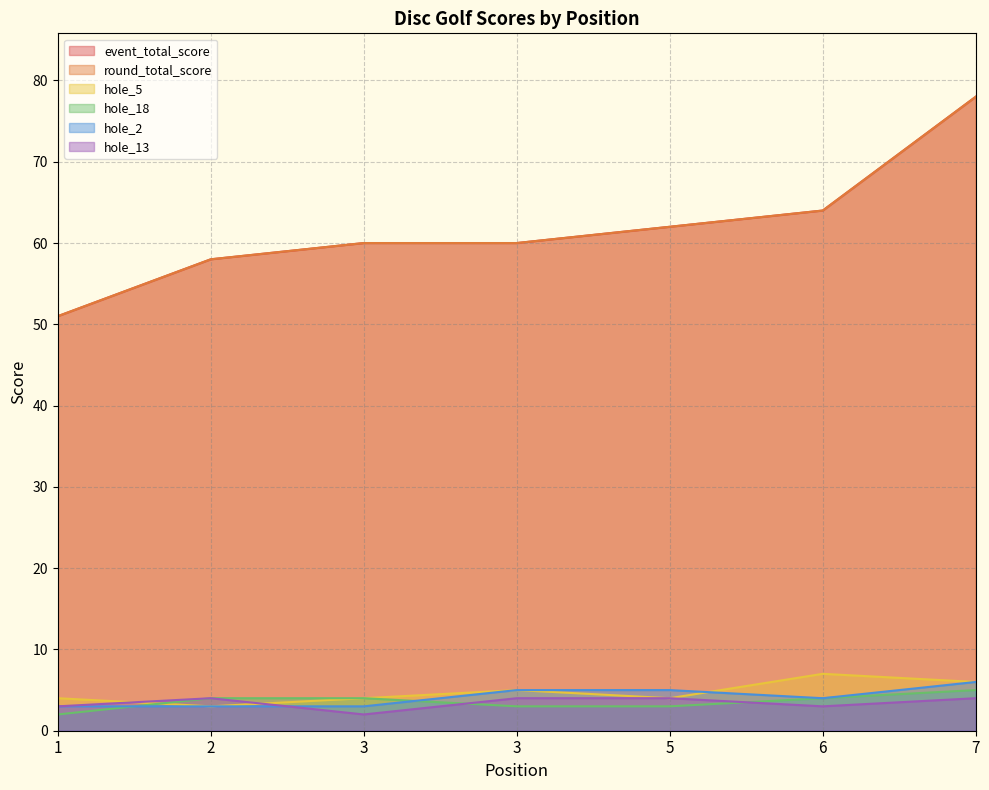

True or false: hole_5 and event_total_score cross at least once.

False